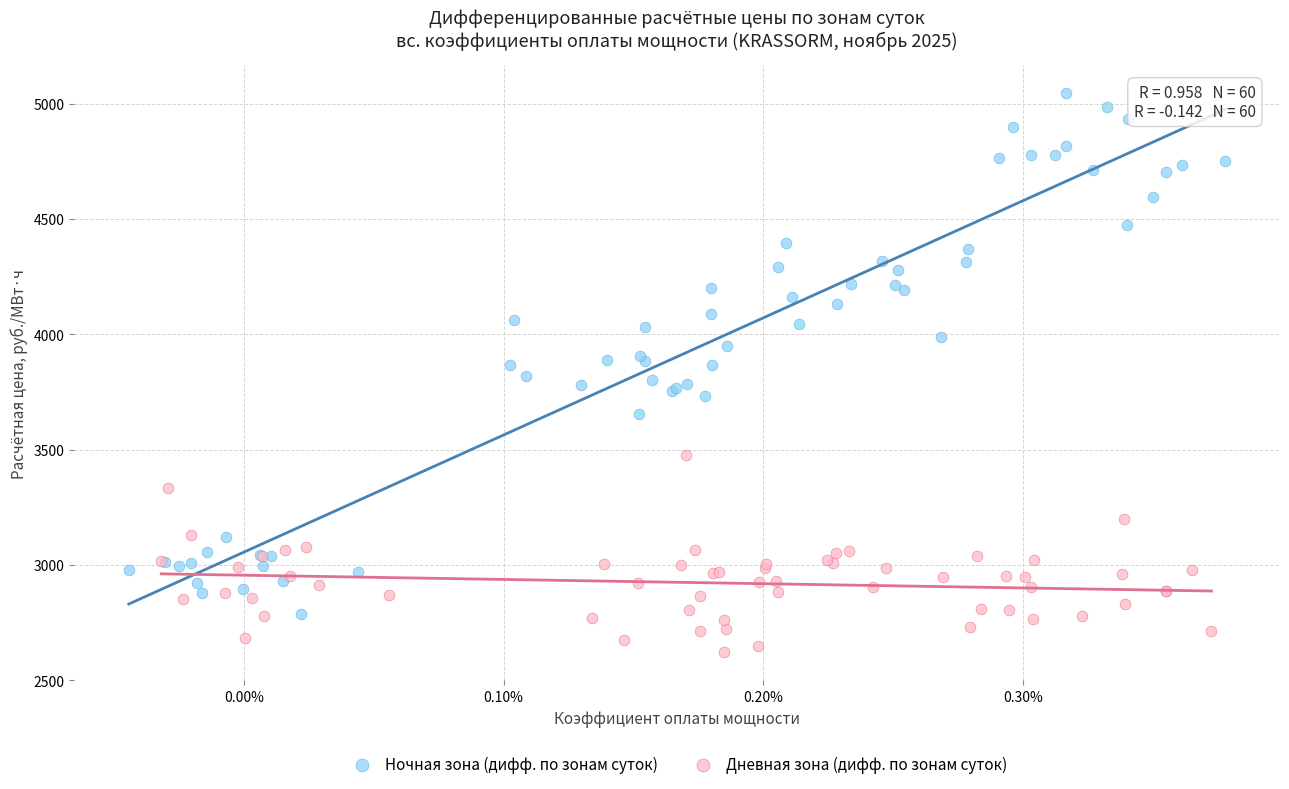

Which series contains the lowest Y value?

Дневная зона (дифф. по зонам суток)